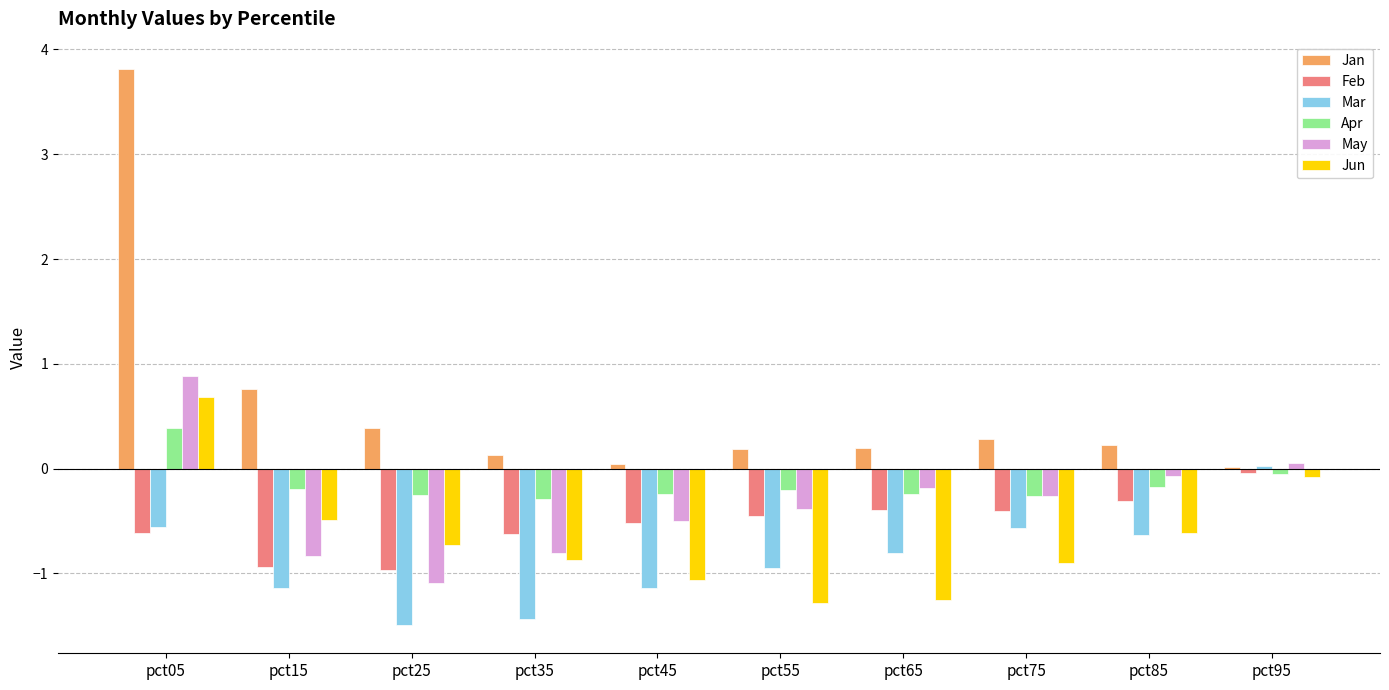

True or false: Jan has a value of 0.5 at pct15.

False